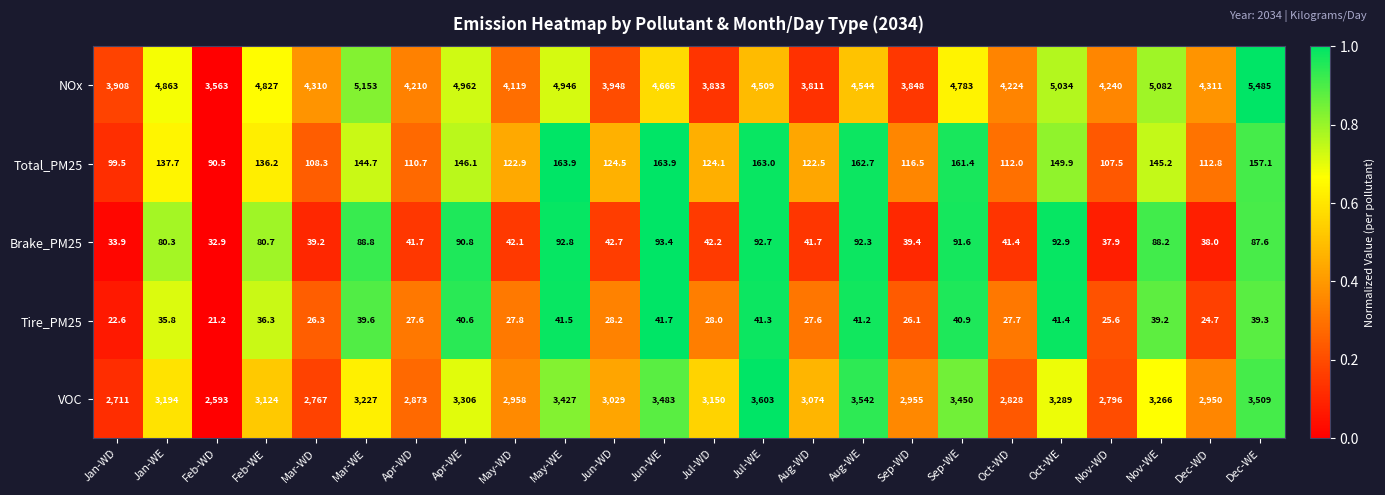

Is it true that Total_PM25 equals 63.7 at Sep-WE?

False